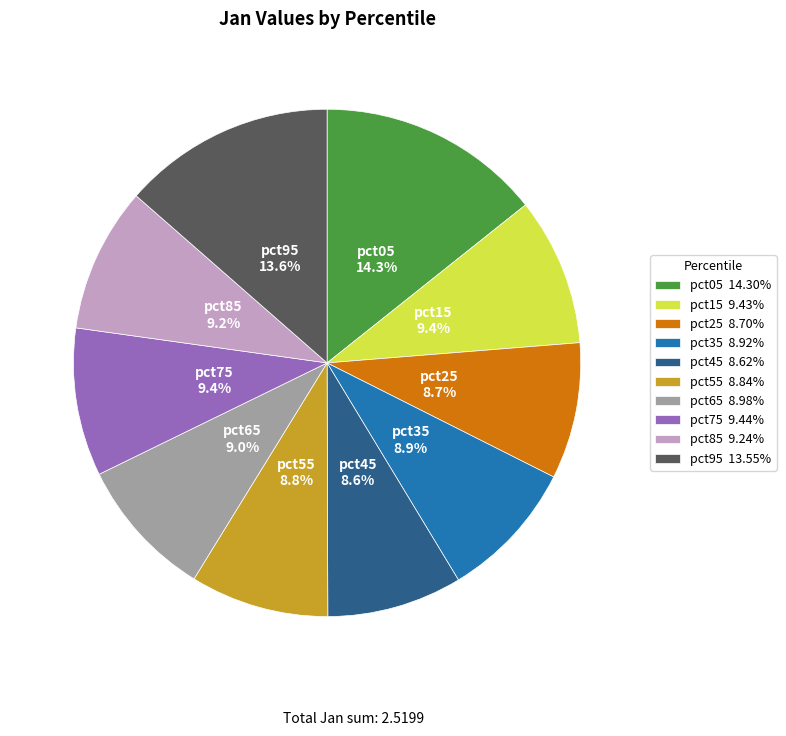

What is the largest slice in the pie chart?

pct05